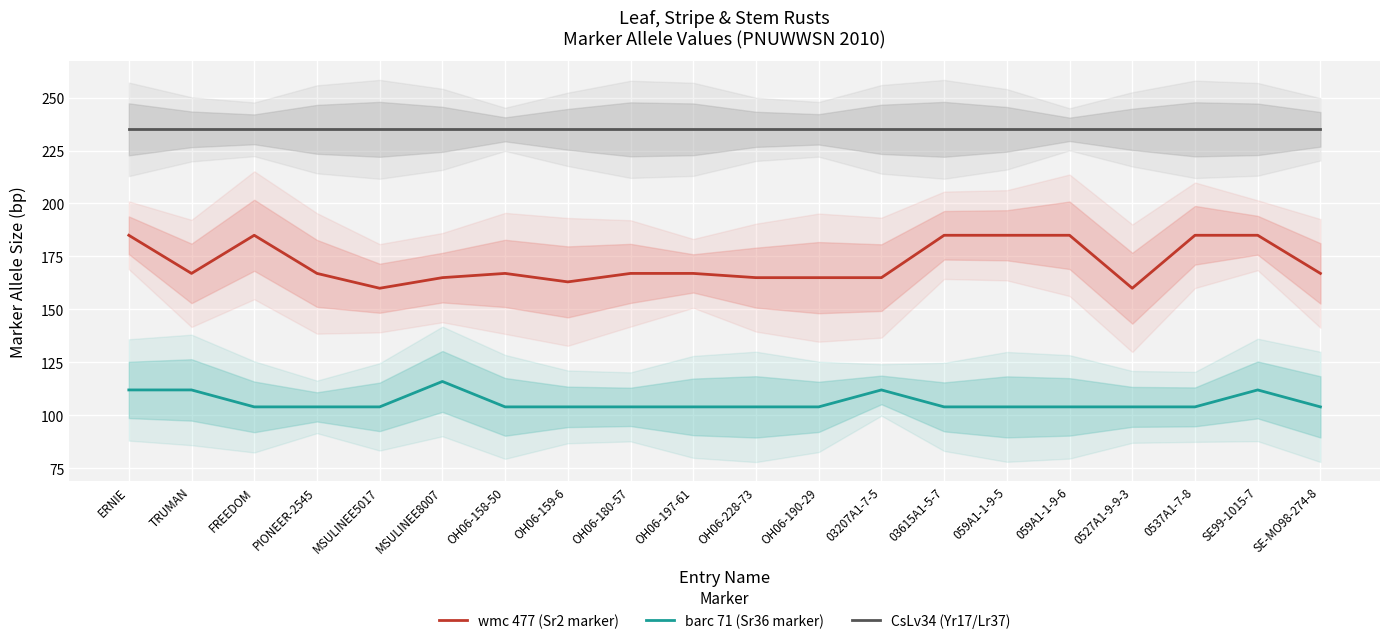

What is the spread (max minus min) of values at SE-MO98-274-8?

131